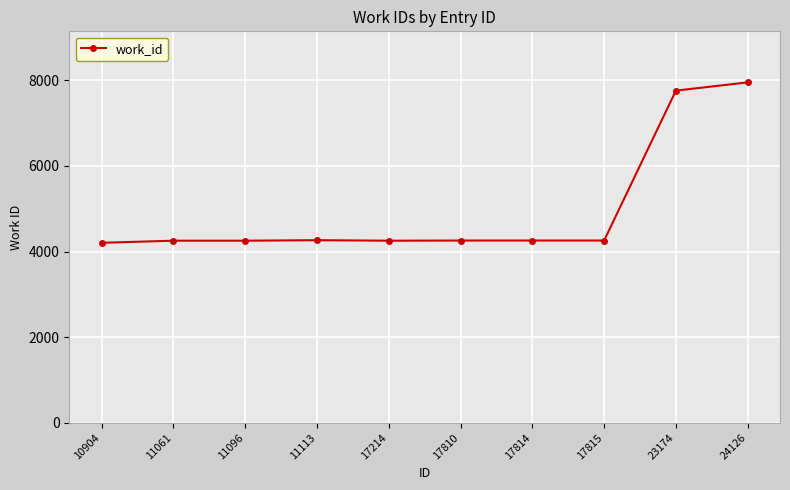

What is the sum of the values at 11061 and 11096?

8506